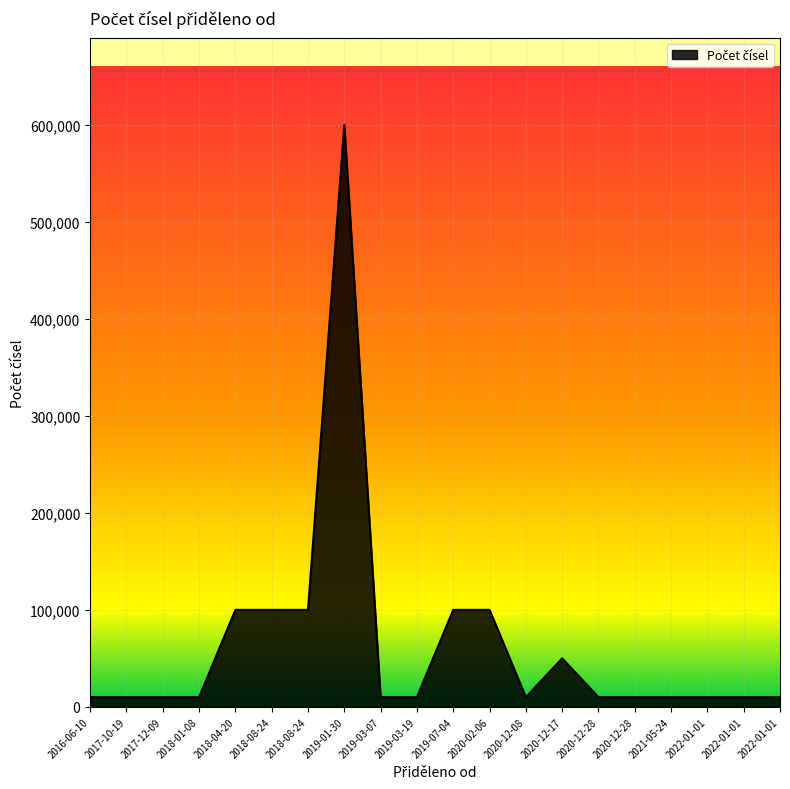

What is the average value?

64000